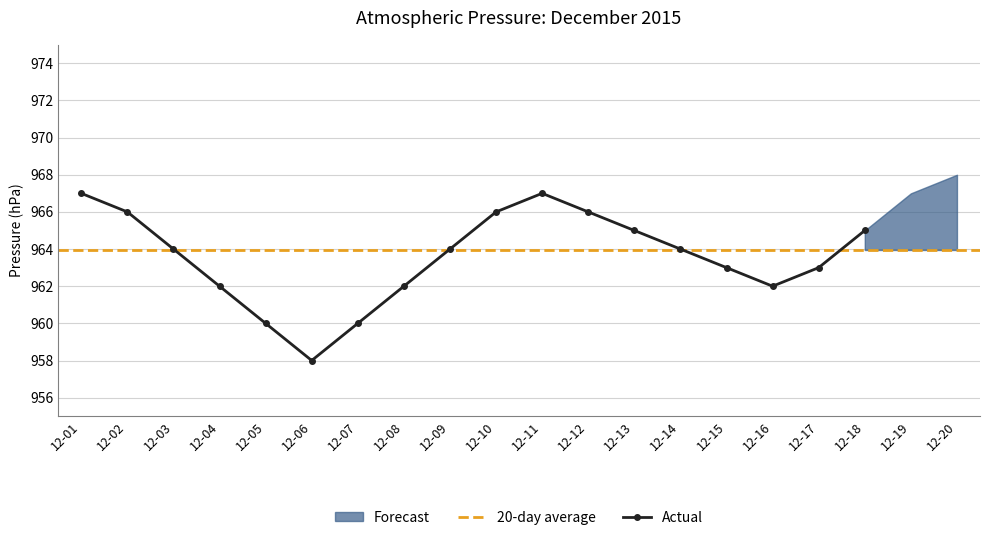

What is the sum of all values?

19279